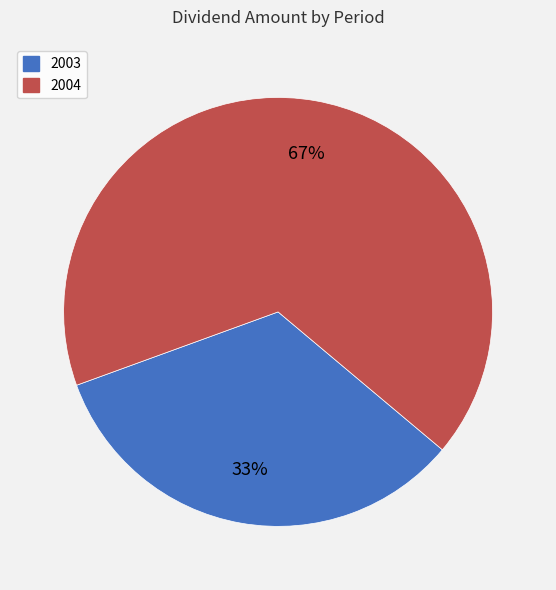

Which category accounts for the majority?

2004